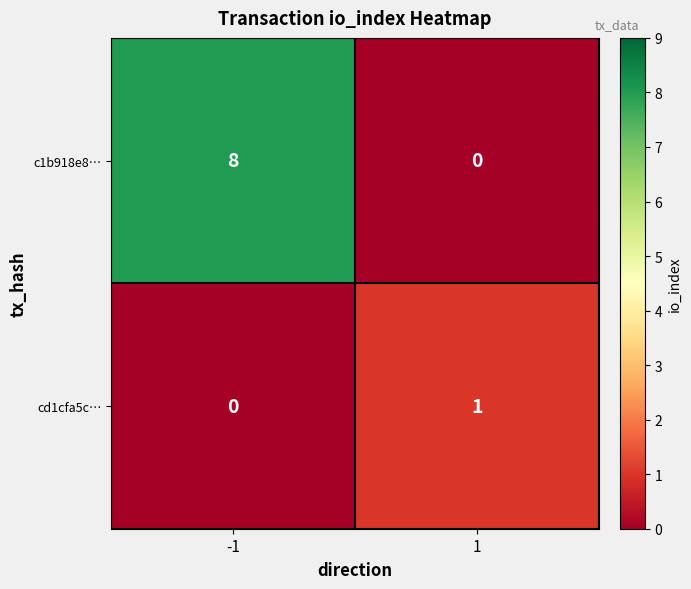

True or false: c1b918e8… has a value of 0 at 1.

True